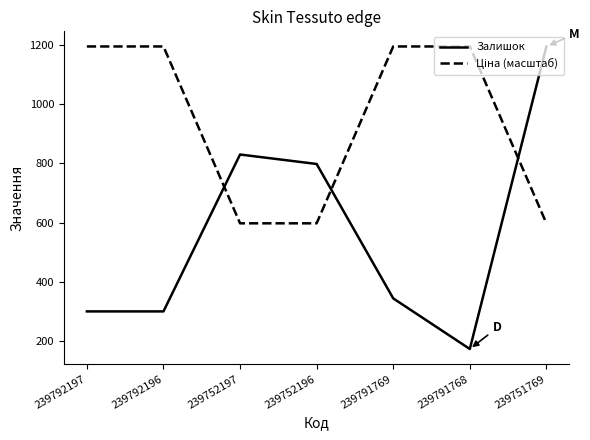

At which category is the sum across all series the highest?

239751769